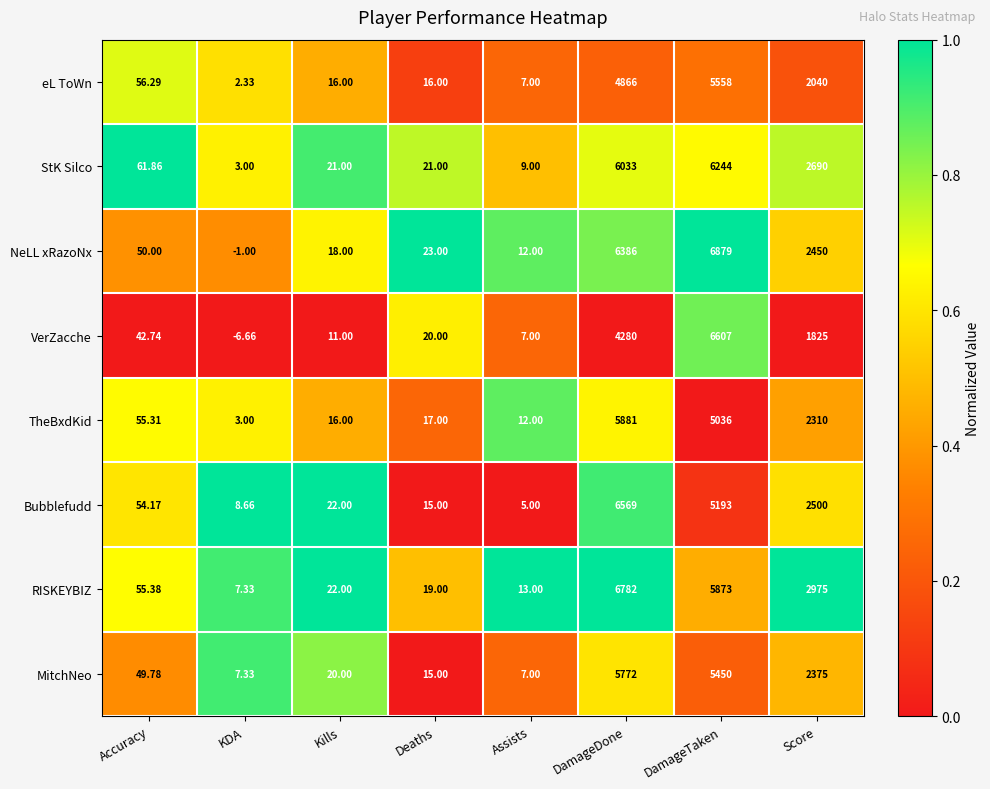

Which series has the largest range (max minus min)?

NeLL xRazoNx